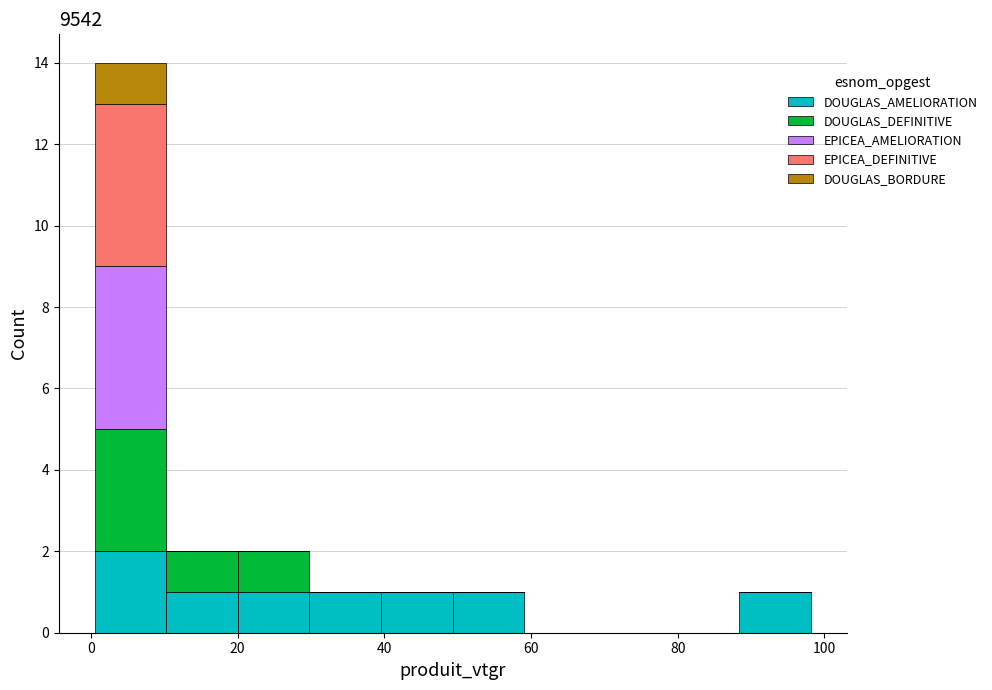

Reading left to right, transcribe this chart: for each stacked bar, give the range it covers on the x-axis and its total height. Neither the bar edges nor the heights are printed on the chart, so give them approximately, as read against the axes.

0 to 10: 14
10 to 20: 2
20 to 30: 2
30 to 40: 1
40 to 50: 1
50 to 60: 1
60 to 68: 0
68 to 78: 0
78 to 88: 0
88 to 98: 1